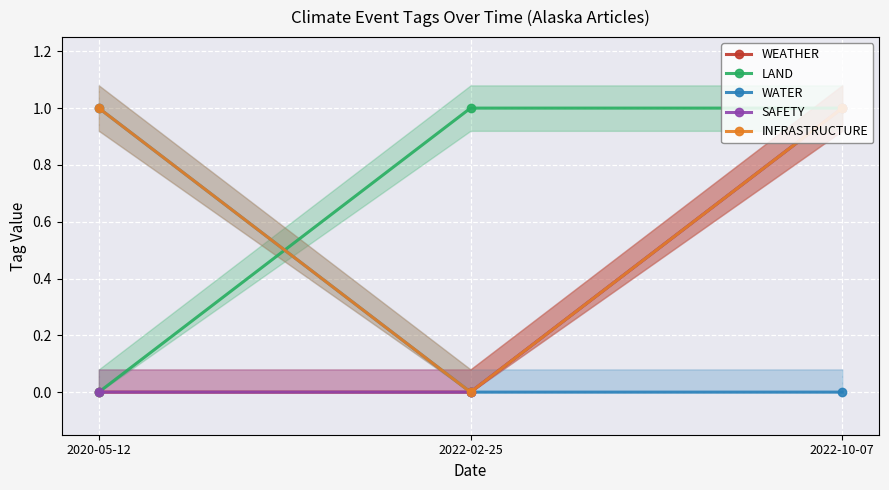

At which category is the sum across all series the highest?

2022-10-07